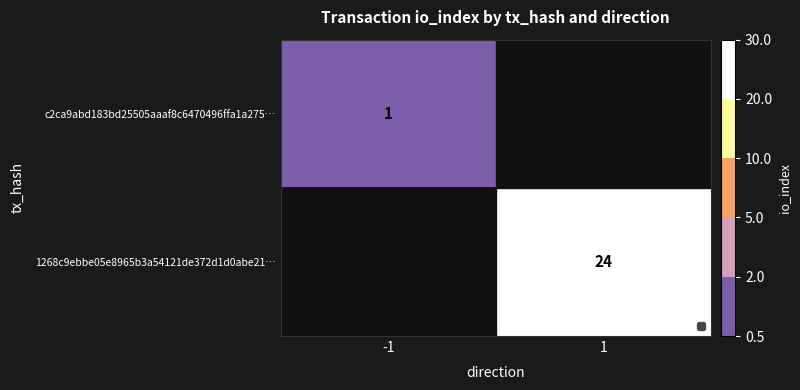

Is it true that c2ca9abd183bd25505aaaf8c6470496ffa1a275… equals 1 at -1?

True